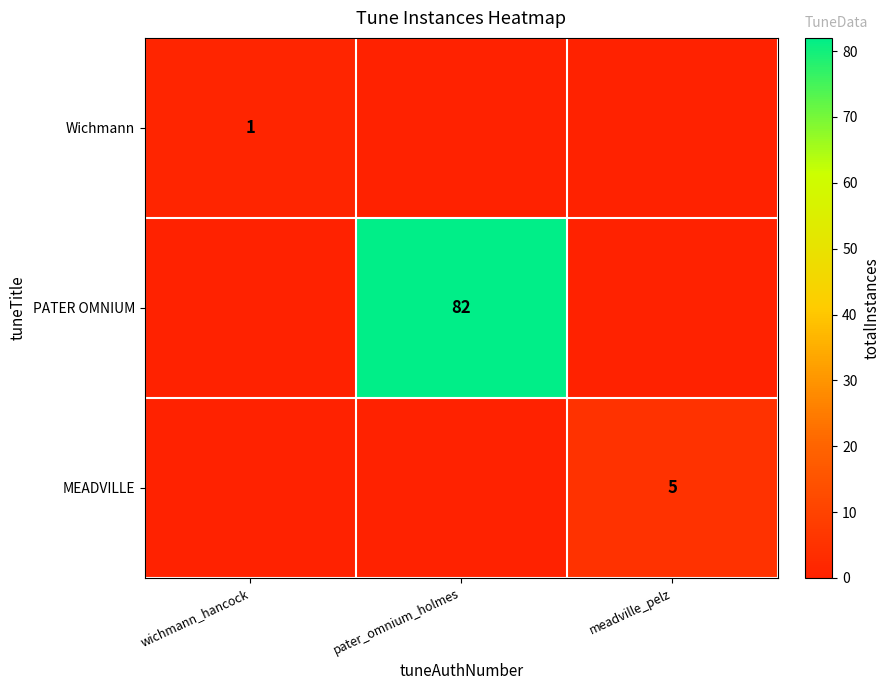

Is the value of PATER OMNIUM at pater_omnium_holmes greater than the value of Wichmann at wichmann_hancock?

Yes